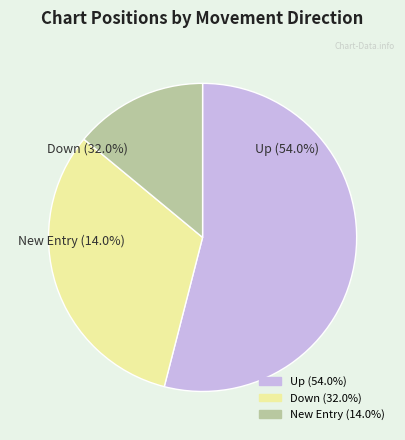

How much of the chart is everything except up?

46.0%